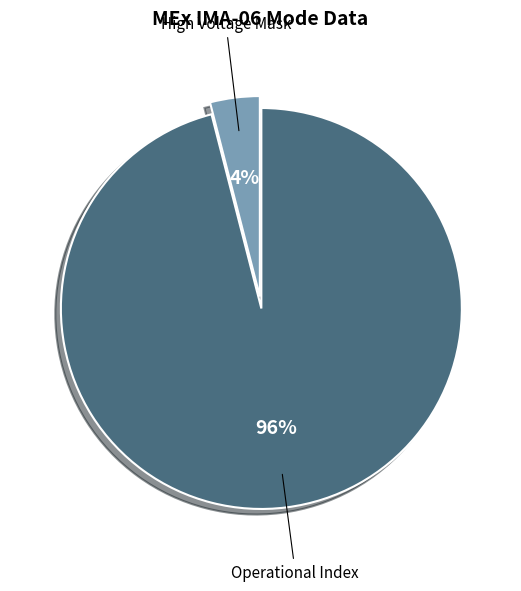

To the nearest percent, what is the average slice percentage?

50%